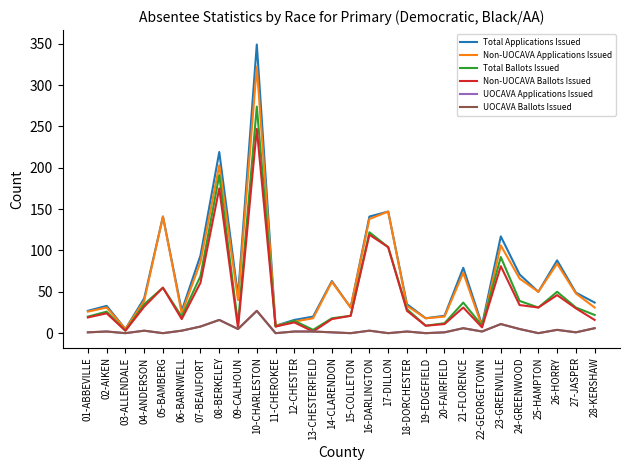

How many lines are shown in the chart?

6